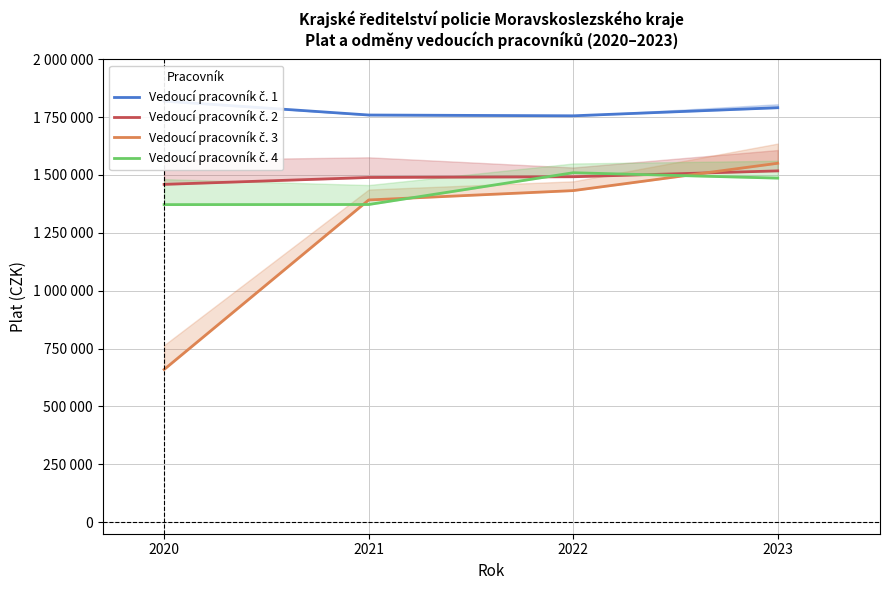

What is the total value across all series at 2020?

5310334